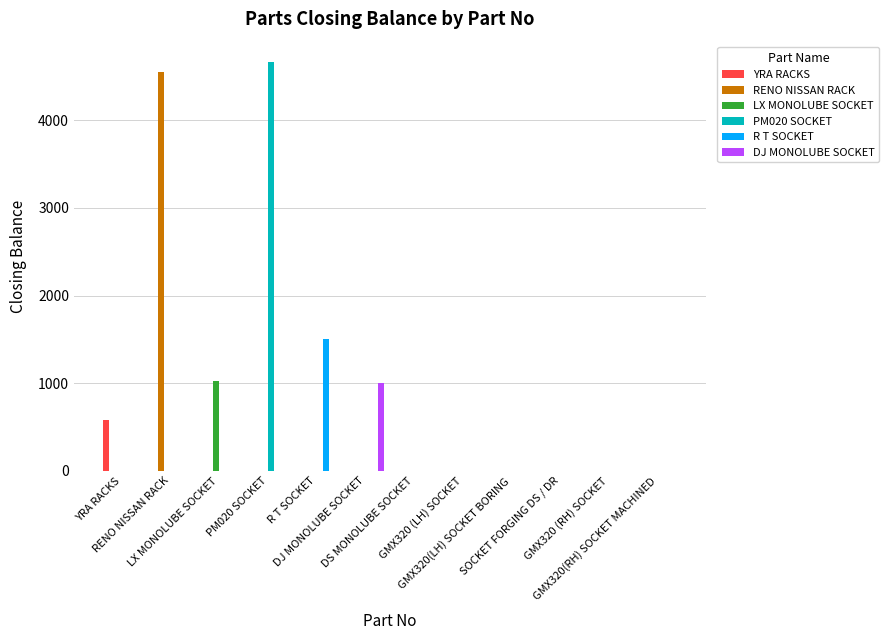

Reading left to right, list all the values displayed in this chart.

YRA RACKS: YRA RACKS=584	RENO NISSAN RACK=0	LX MONOLUBE SOCKET=0	PM020 SOCKET=0	R T SOCKET=0	DJ MONOLUBE SOCKET=0	DS MONOLUBE SOCKET=0	GMX320 (LH) SOCKET=0	GMX320(LH) SOCKET BORING=0	SOCKET FORGING DS / DR=0	GMX320 (RH) SOCKET=0	GMX320(RH) SOCKET MACHINED=0
RENO NISSAN RACK: YRA RACKS=0	RENO NISSAN RACK=4554	LX MONOLUBE SOCKET=0	PM020 SOCKET=0	R T SOCKET=0	DJ MONOLUBE SOCKET=0	DS MONOLUBE SOCKET=0	GMX320 (LH) SOCKET=0	GMX320(LH) SOCKET BORING=0	SOCKET FORGING DS / DR=0	GMX320 (RH) SOCKET=0	GMX320(RH) SOCKET MACHINED=0
LX MONOLUBE SOCKET: YRA RACKS=0	RENO NISSAN RACK=0	LX MONOLUBE SOCKET=1024	PM020 SOCKET=0	R T SOCKET=0	DJ MONOLUBE SOCKET=0	DS MONOLUBE SOCKET=0	GMX320 (LH) SOCKET=0	GMX320(LH) SOCKET BORING=0	SOCKET FORGING DS / DR=0	GMX320 (RH) SOCKET=0	GMX320(RH) SOCKET MACHINED=0
PM020 SOCKET: YRA RACKS=0	RENO NISSAN RACK=0	LX MONOLUBE SOCKET=0	PM020 SOCKET=4666	R T SOCKET=0	DJ MONOLUBE SOCKET=0	DS MONOLUBE SOCKET=0	GMX320 (LH) SOCKET=0	GMX320(LH) SOCKET BORING=0	SOCKET FORGING DS / DR=0	GMX320 (RH) SOCKET=0	GMX320(RH) SOCKET MACHINED=0
R T SOCKET: YRA RACKS=0	RENO NISSAN RACK=0	LX MONOLUBE SOCKET=0	PM020 SOCKET=0	R T SOCKET=1500	DJ MONOLUBE SOCKET=0	DS MONOLUBE SOCKET=0	GMX320 (LH) SOCKET=0	GMX320(LH) SOCKET BORING=0	SOCKET FORGING DS / DR=0	GMX320 (RH) SOCKET=0	GMX320(RH) SOCKET MACHINED=0
DJ MONOLUBE SOCKET: YRA RACKS=0	RENO NISSAN RACK=0	LX MONOLUBE SOCKET=0	PM020 SOCKET=0	R T SOCKET=0	DJ MONOLUBE SOCKET=1000	DS MONOLUBE SOCKET=0	GMX320 (LH) SOCKET=0	GMX320(LH) SOCKET BORING=0	SOCKET FORGING DS / DR=0	GMX320 (RH) SOCKET=0	GMX320(RH) SOCKET MACHINED=0